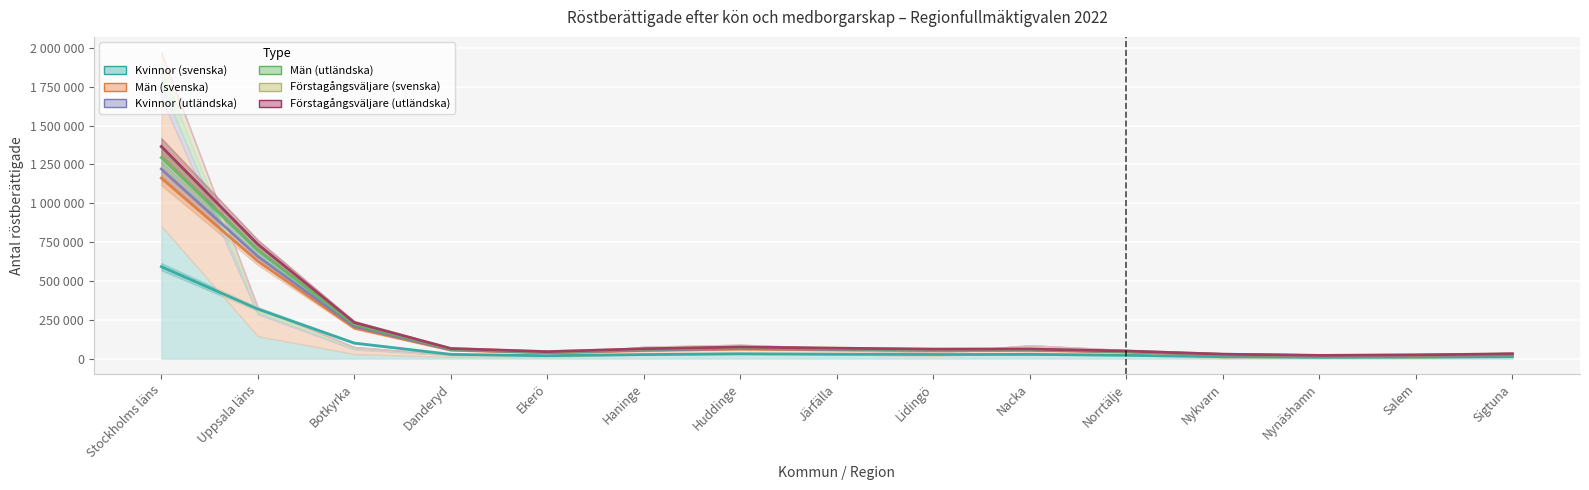

Count the number of data series in this chart.

6